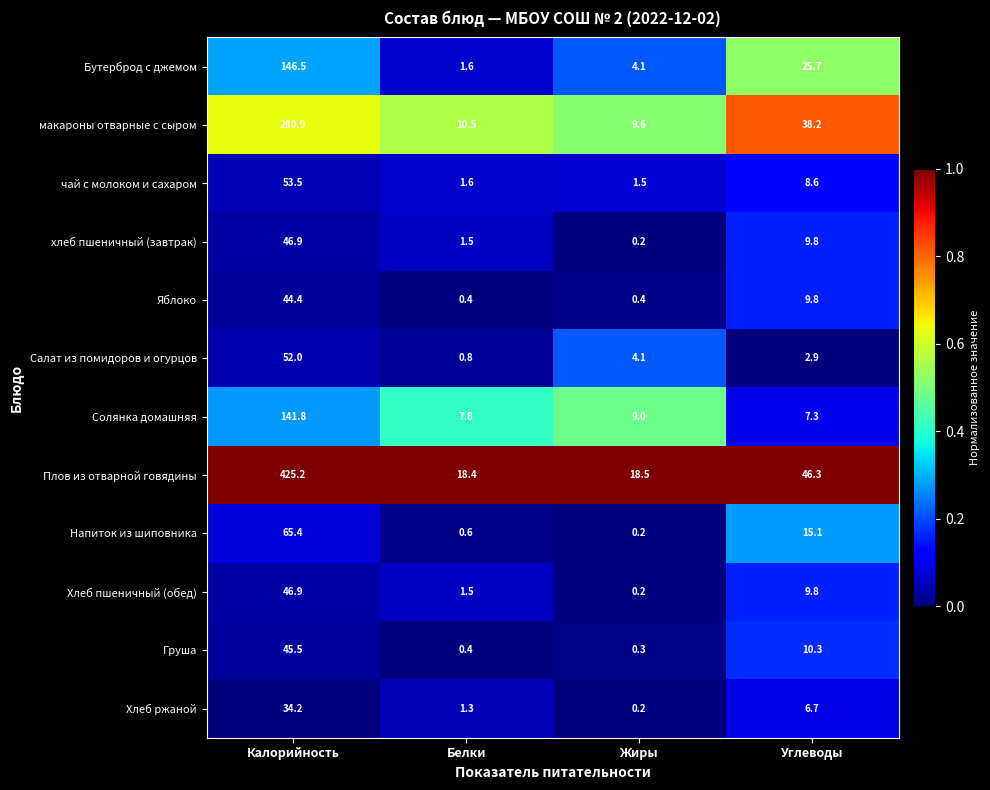

What is the greatest value displayed?

425.2